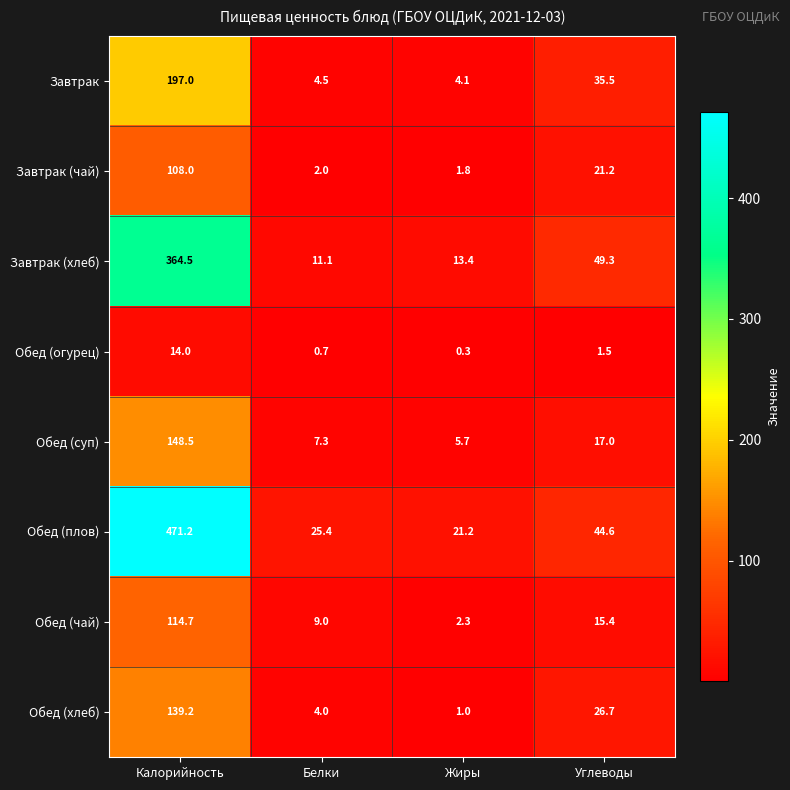

At which label is Обед (чай) closest to 58?

Углеводы